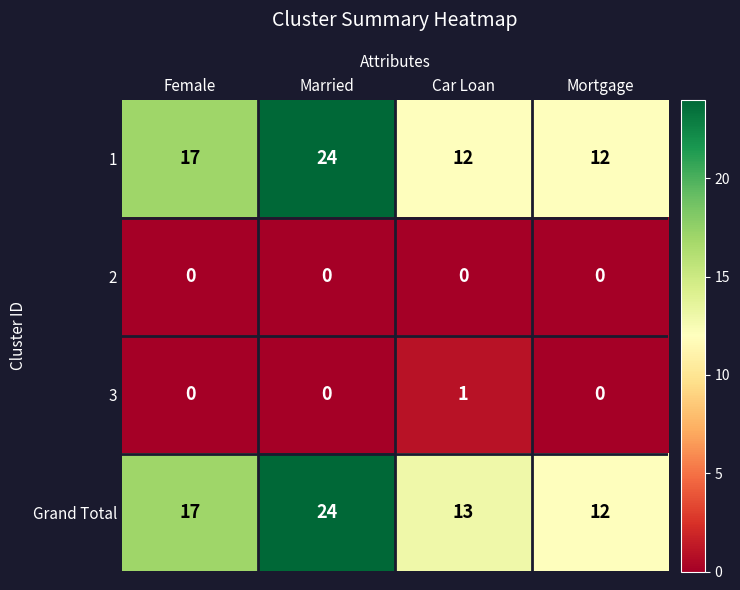

How many categories are shown in the chart?

4